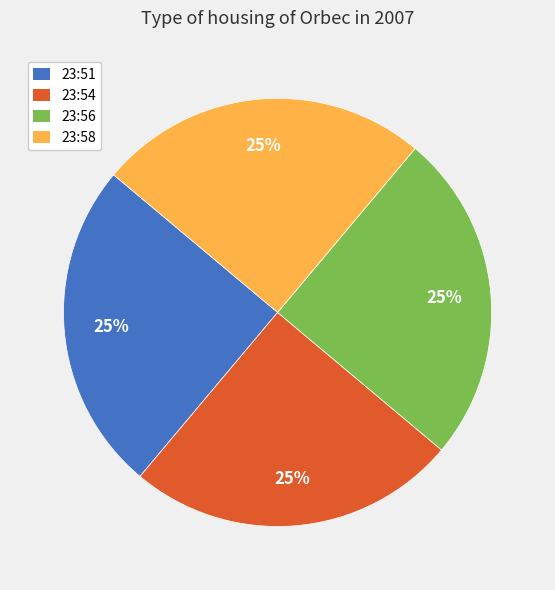

Is there any slice that represents more than half of the pie?

No